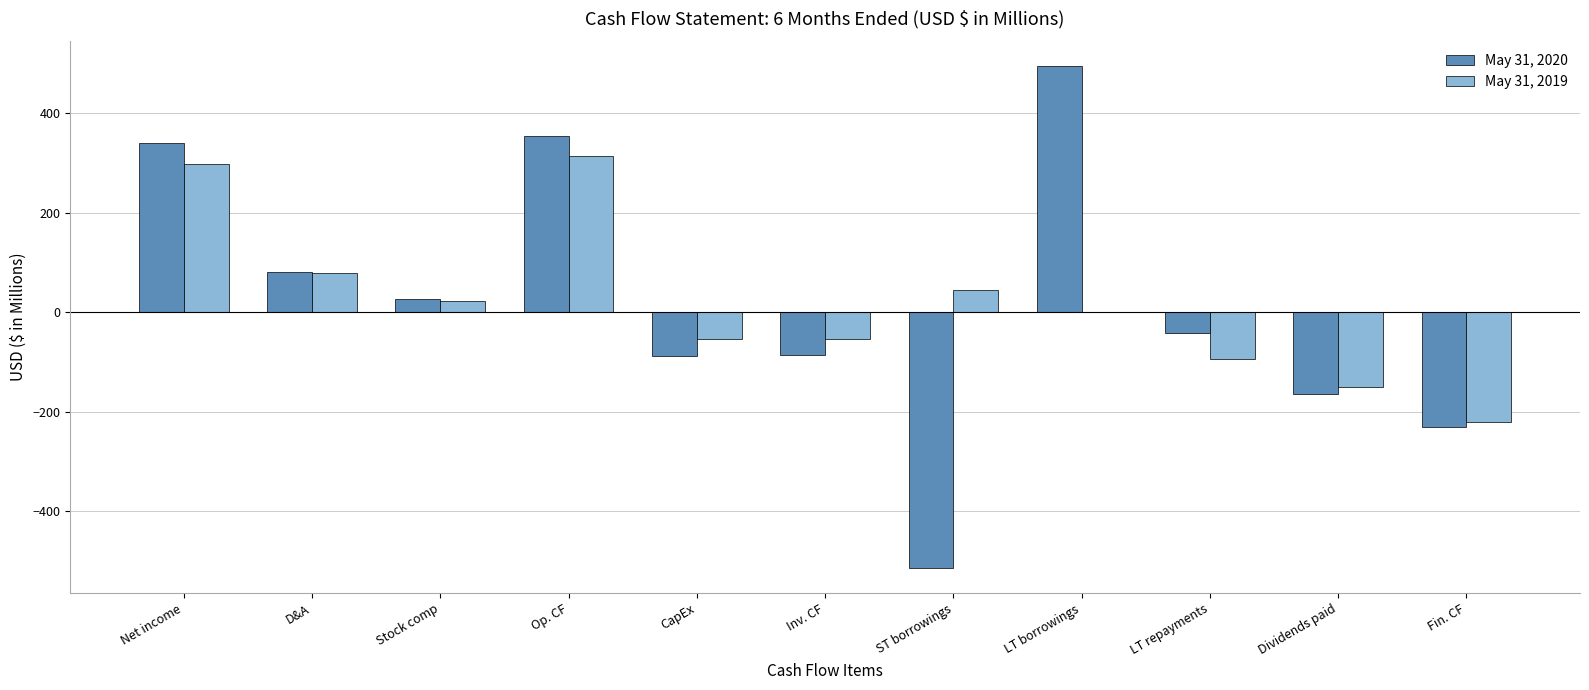

What is the sum of all May 31, 2020 values?

175.8